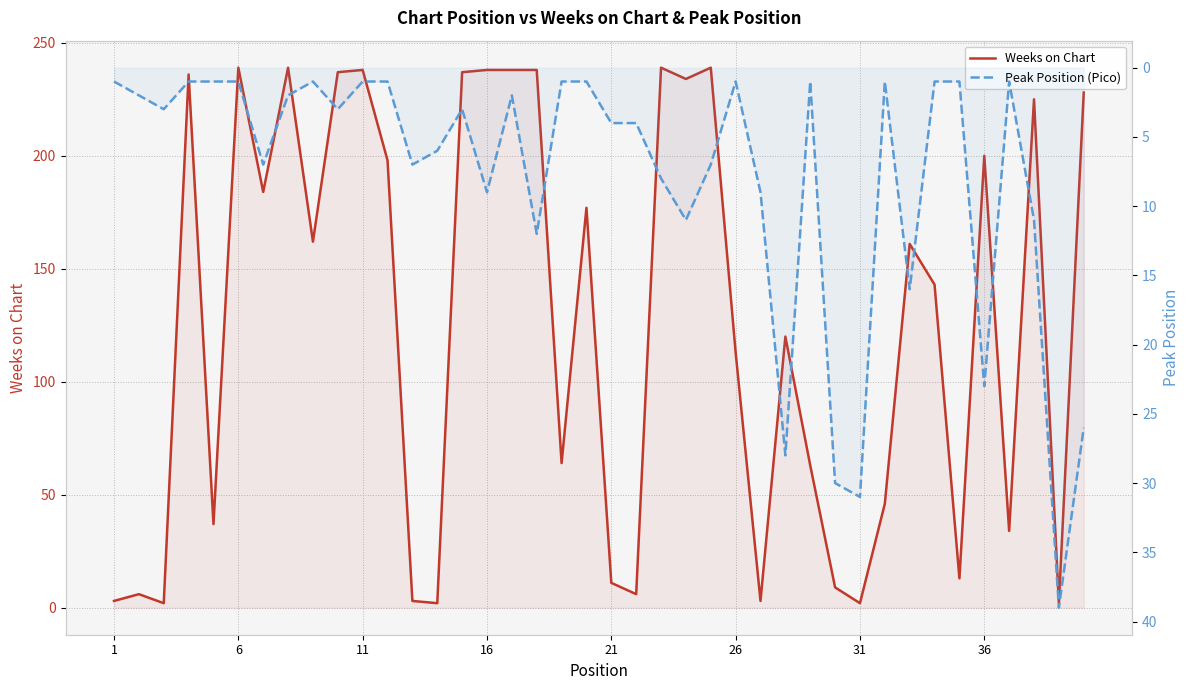

What is the label of the 1st point from the left?

1